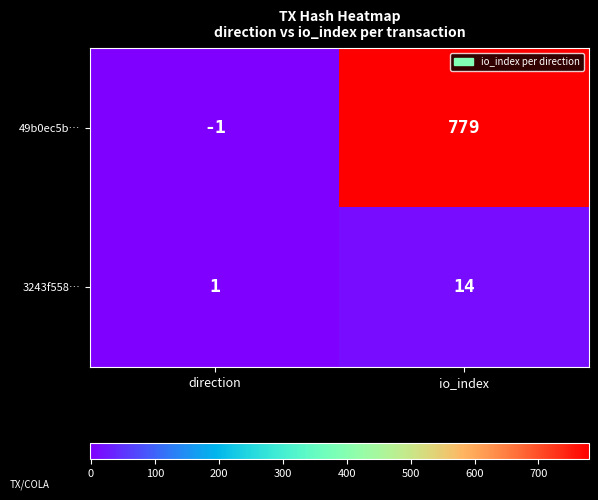

Reading left to right, what are all the values shown in this chart?

49b0ec5b…: -1	779
3243f558…: 1	14